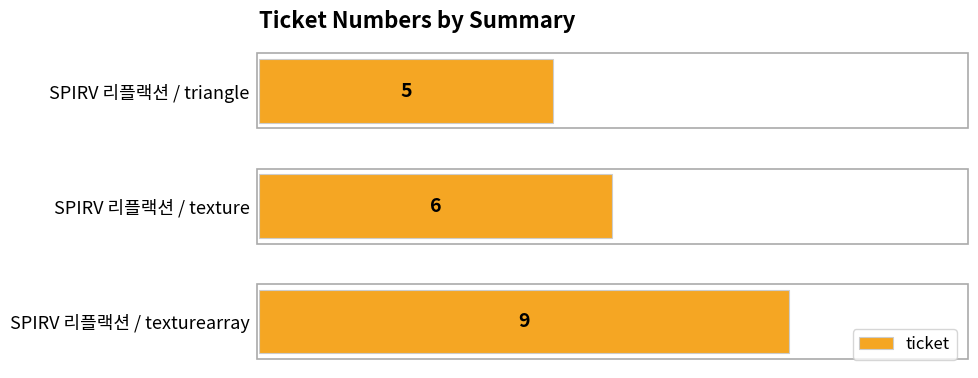

Is it true that the value at SPIRV 리플랙션 / texture is 6?

True